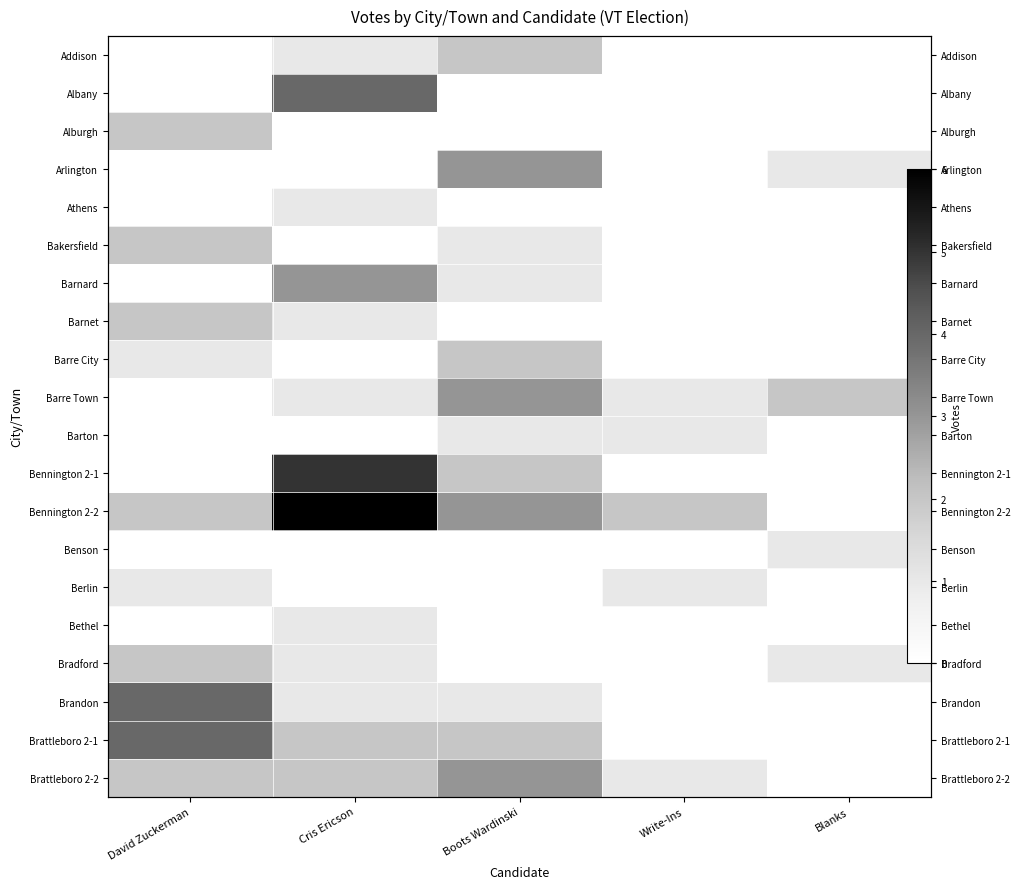

What is the difference between the highest and lowest values at Cris Ericson?

6